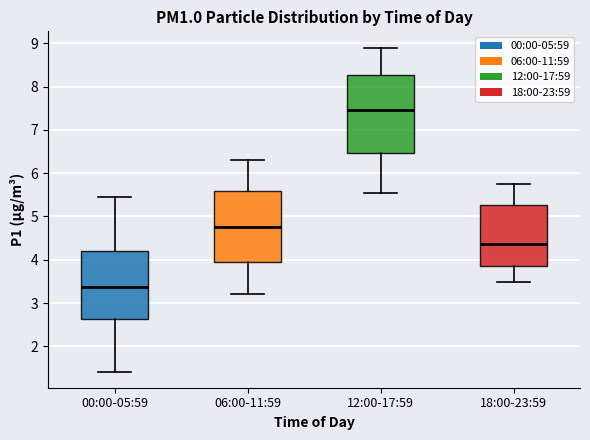

Comparing the boxes themselves (not the whiskers), which one is the tallest?

12:00-17:59